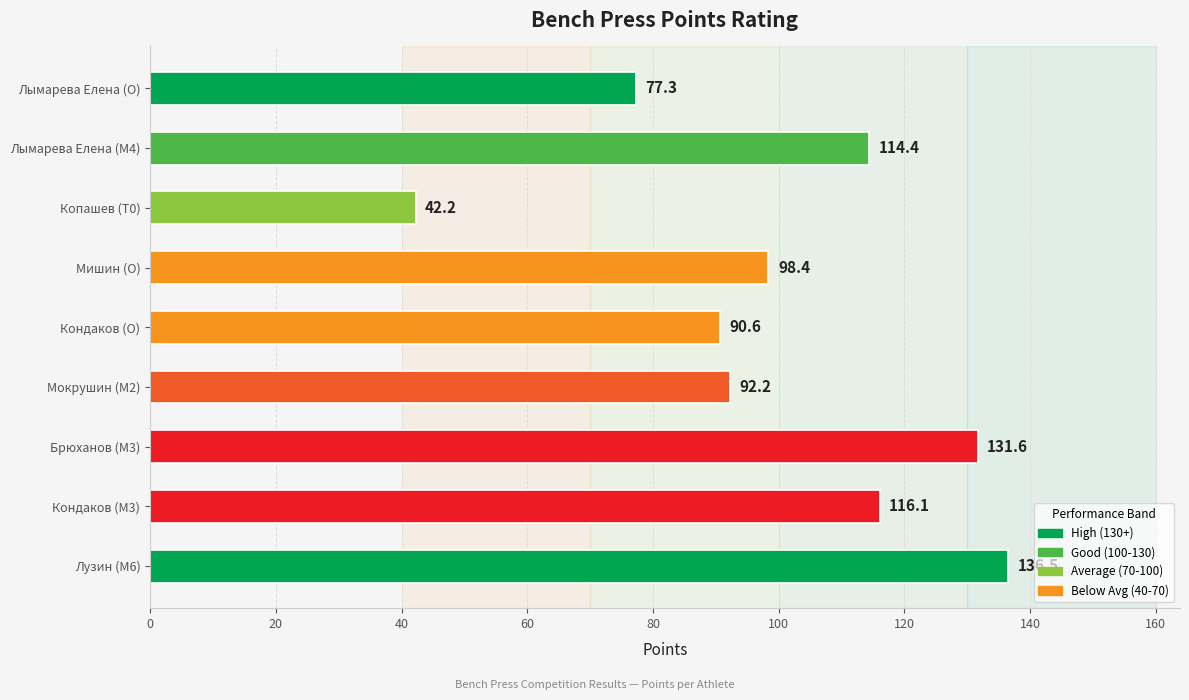

Reading bottom to top, transcribe all the data shown in this chart.

Лузин (M6)=136.5	Кондаков (M3)=116.1	Брюханов (M3)=131.6	Мокрушин (M2)=92.2	Кондаков (O)=90.6	Мишин (O)=98.4	Копашев (T0)=42.2	Лымарева Елена (M4)=114.4	Лымарева Елена (O)=77.3